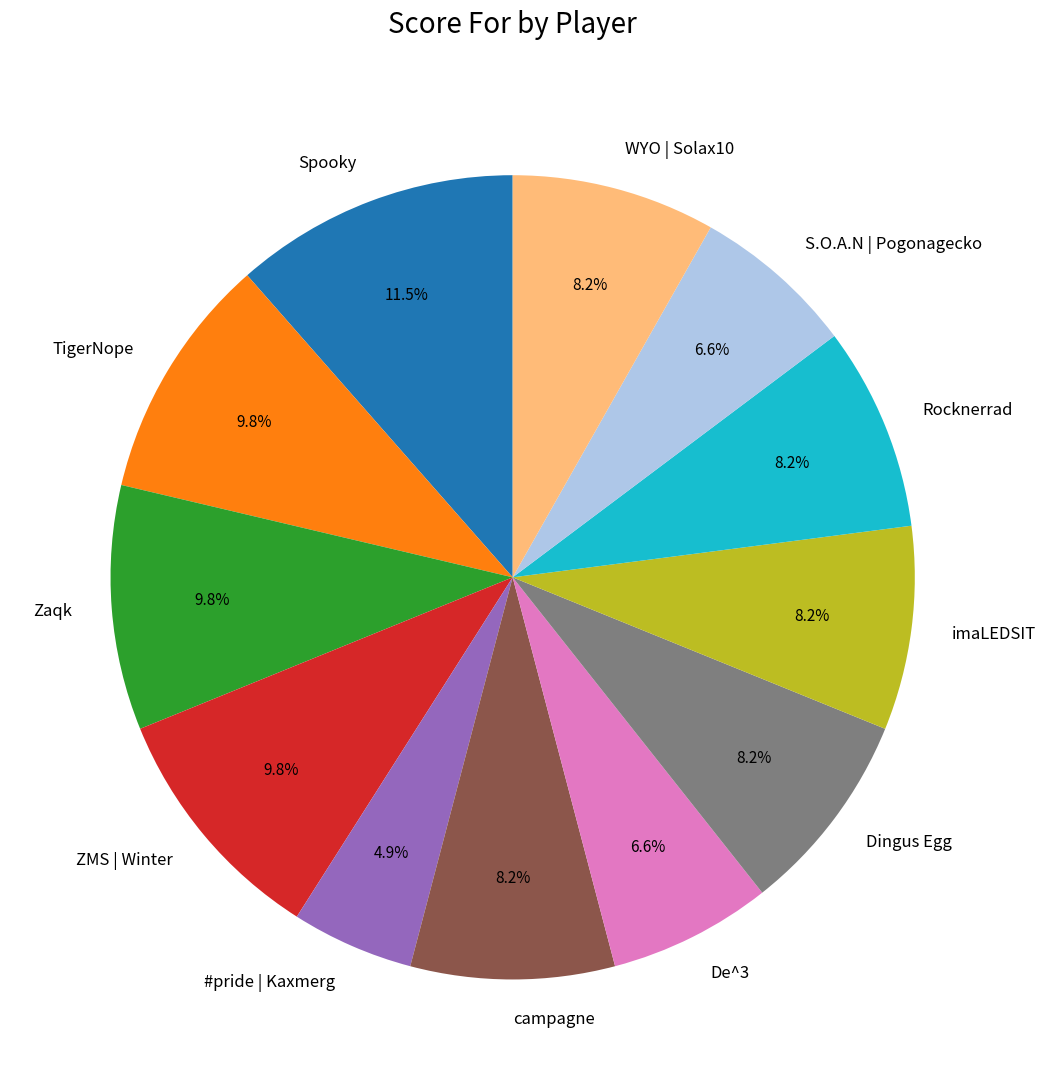

To the nearest percent, what is the difference between the largest and smallest slice percentages?

7%